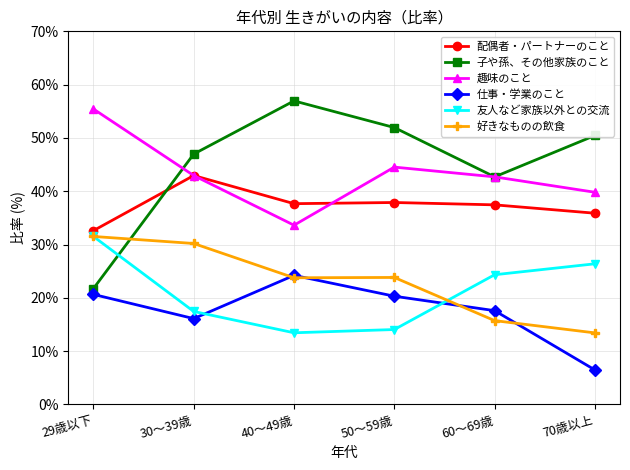

What is the sum of the 趣味のこと values at 40～49歳 and 30～39歳?

76.6